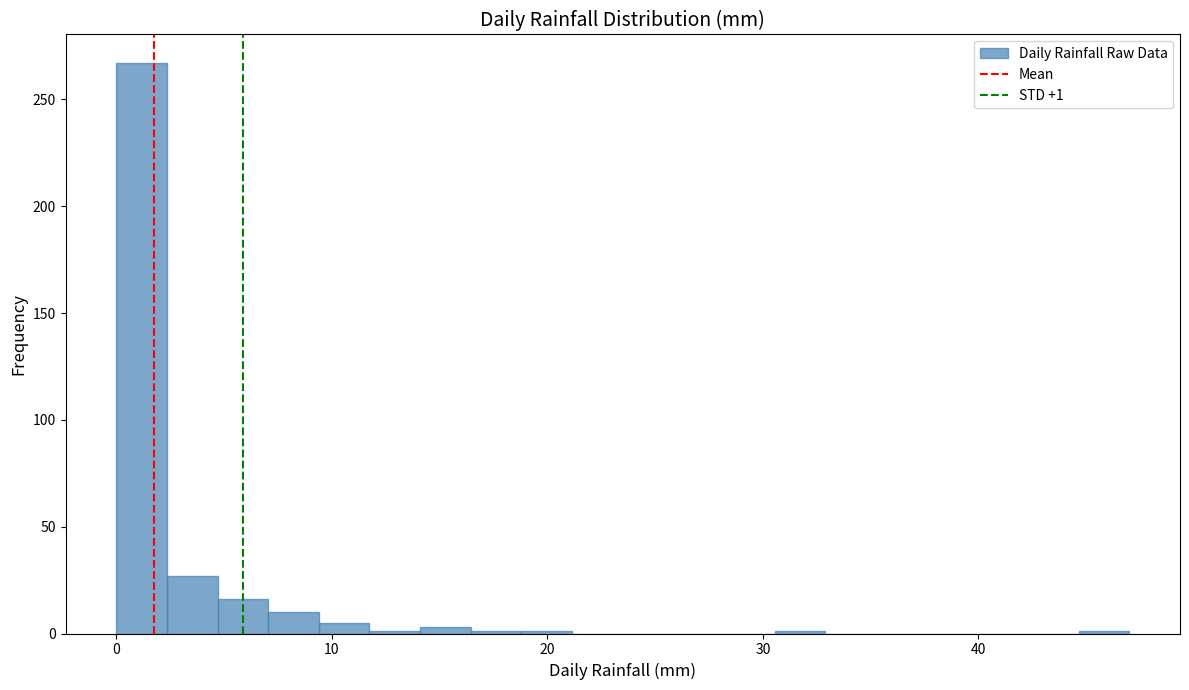

Read against the x-axis, roughly where is the centre of the tallest bar?

1